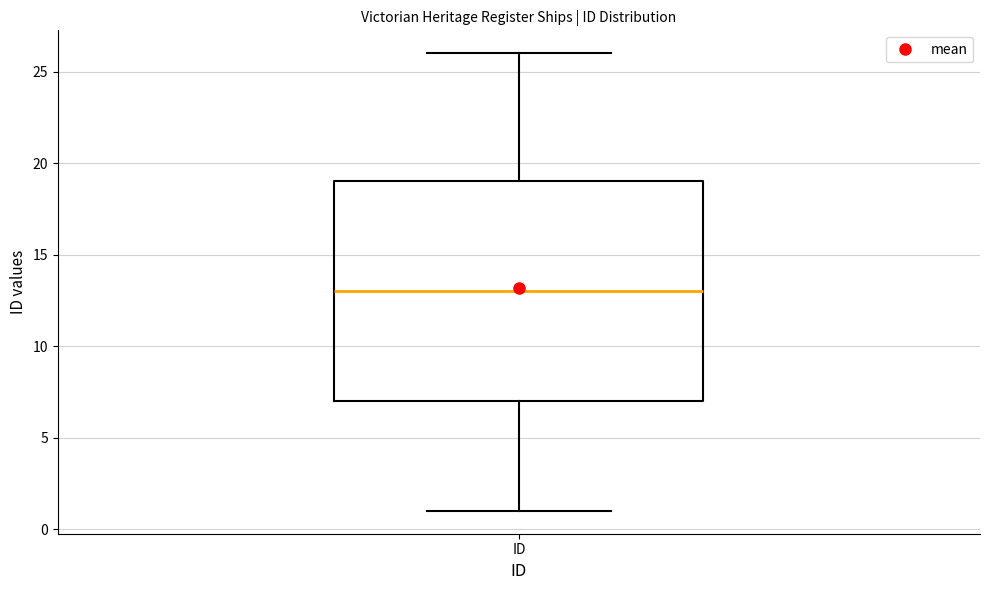

Read this box plot against the y-axis: the position of the median line, the range covered by the box, and the ends of both whiskers. The values are not printed on the chart, so give them approximately, as read against the axis.

median 13, box 7 to 19, whiskers 1 to 26